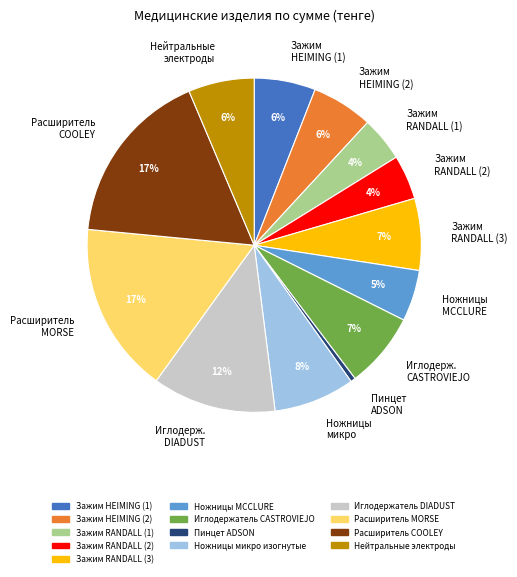

Is Зажим HEIMING (1) the majority of the pie?

No